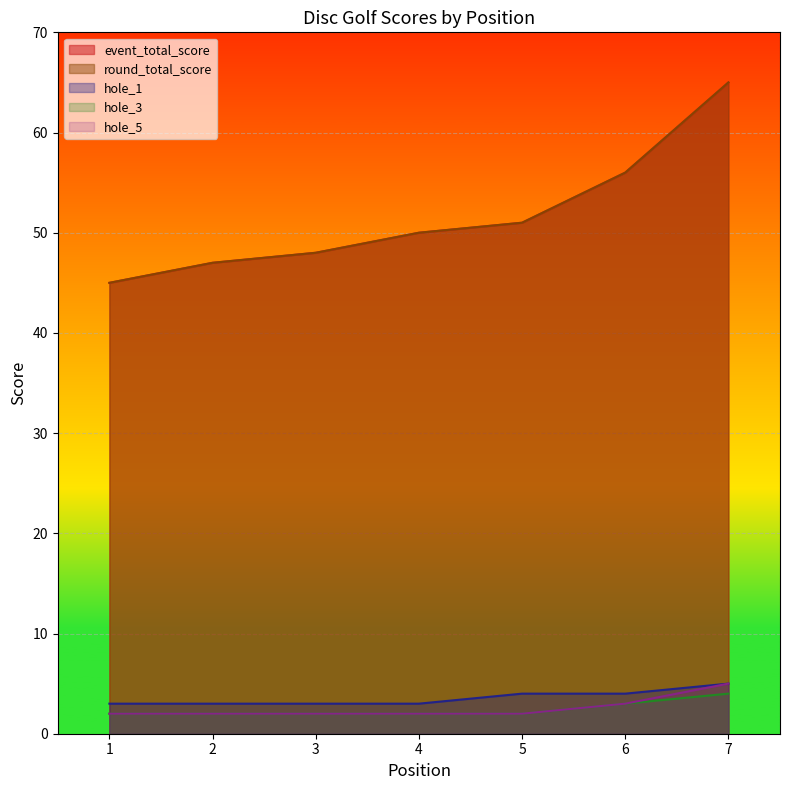

How many distinct data groups are displayed?

5